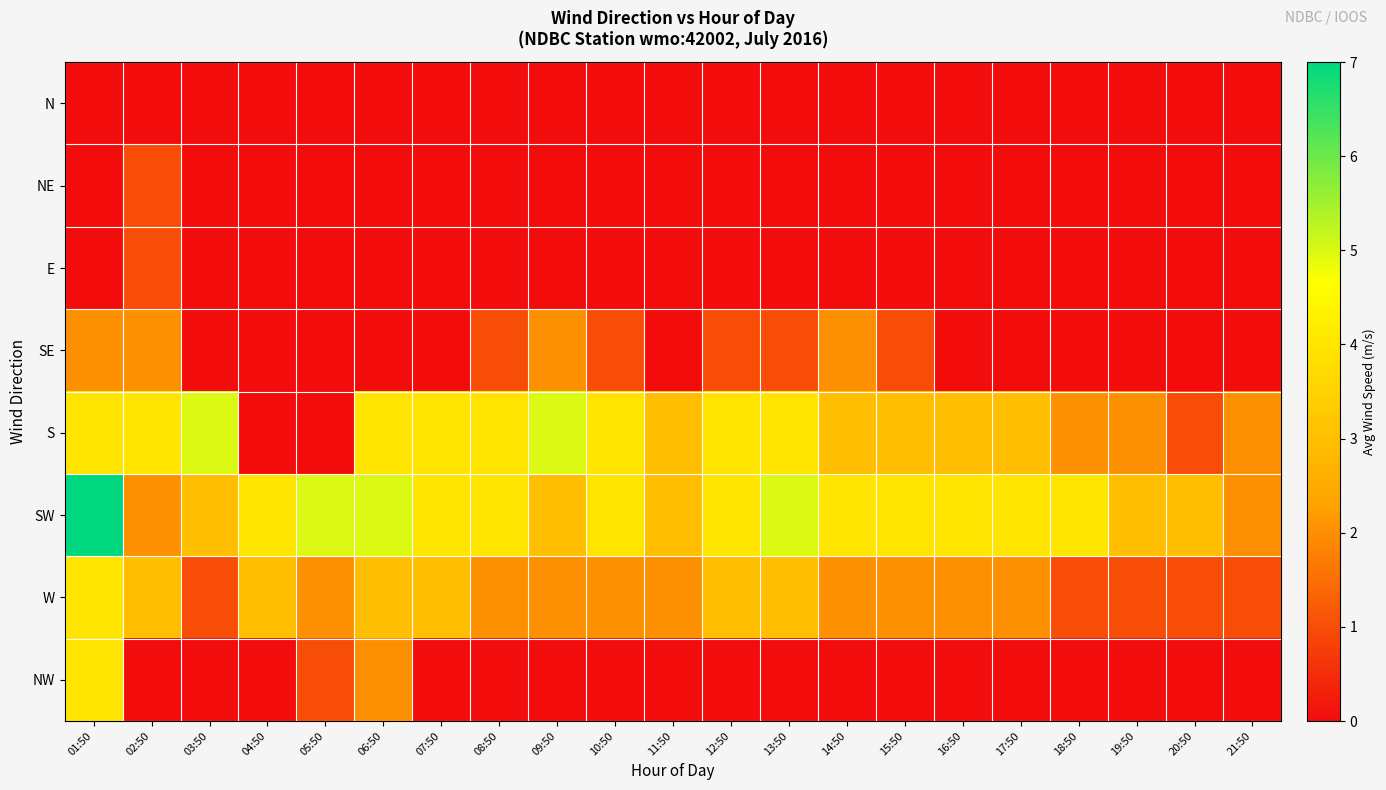

Which series has the widest spread of values?

S